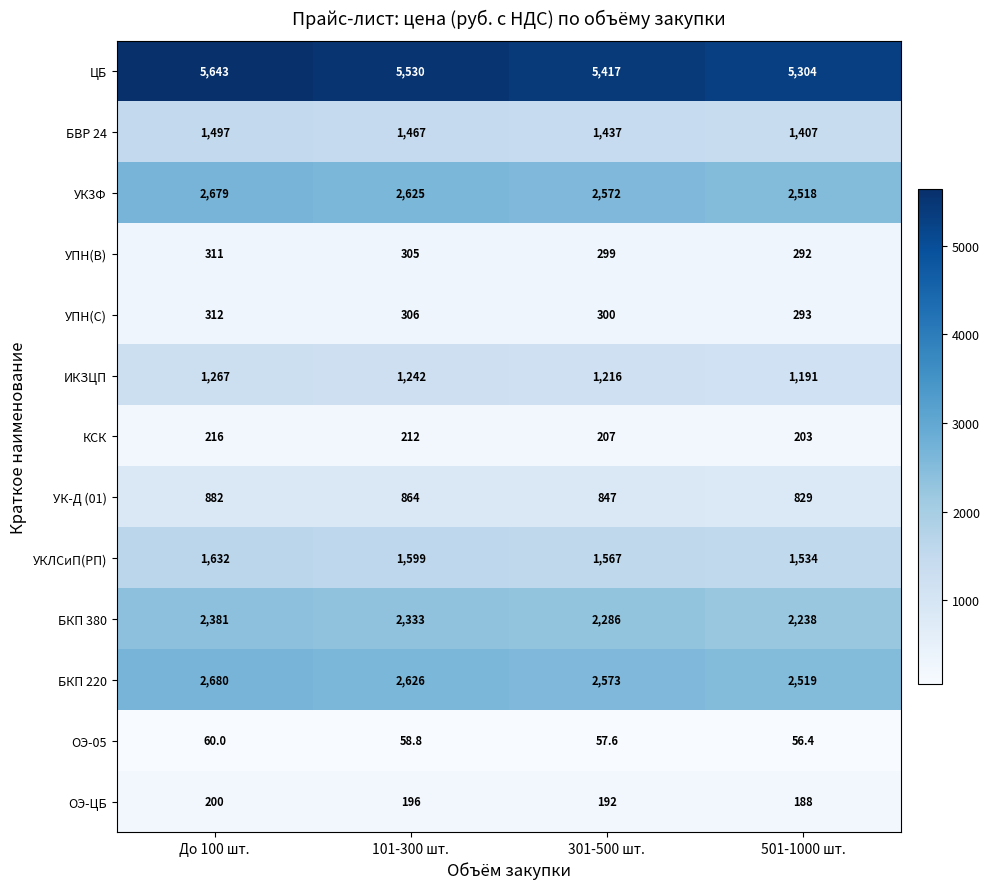

What is the sum of all УПН(В) values?

1207.0